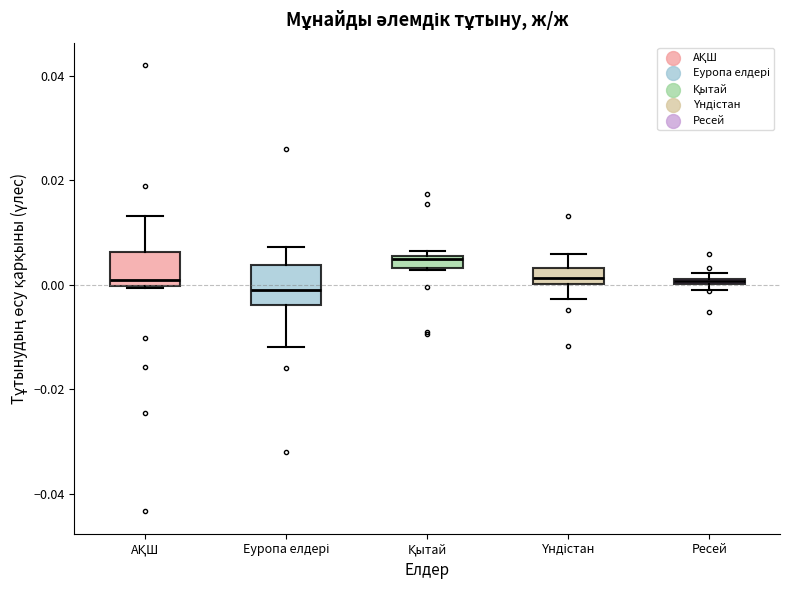

Where is the upper edge of the box for АҚШ on the y-axis? The values are not printed on the chart, so give them approximately, as read against the axis.

0.006